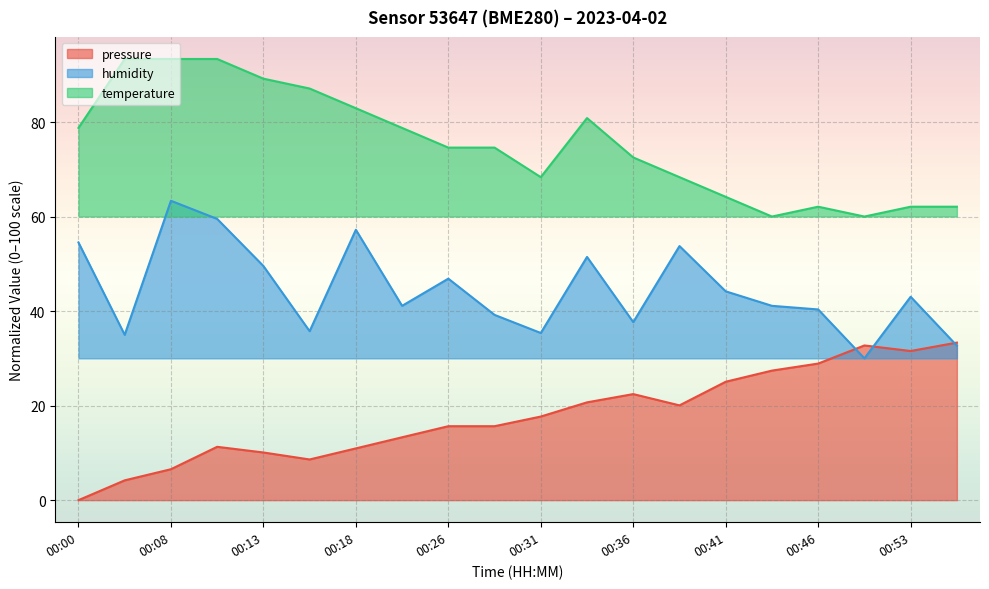

What is the value of the humidity point at the 9th from the left?

46.9